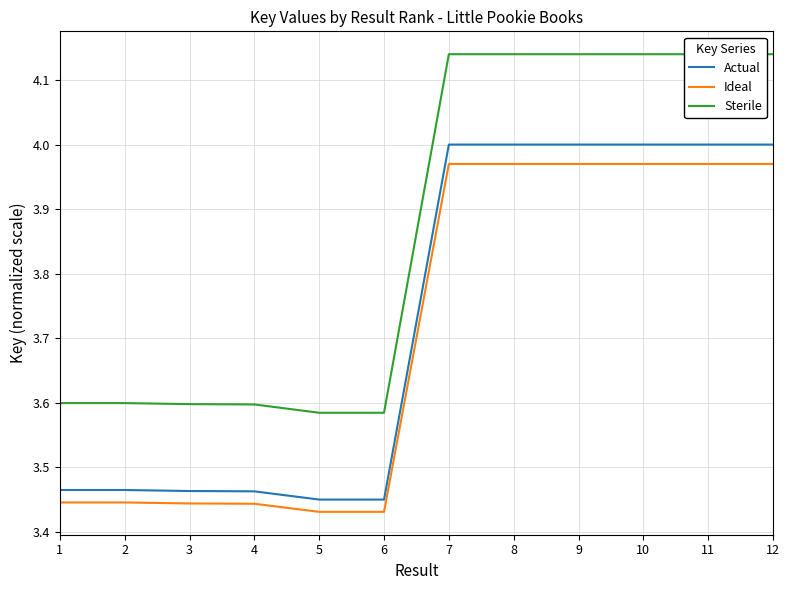

True or false: Ideal and Sterile intersect in this chart.

False